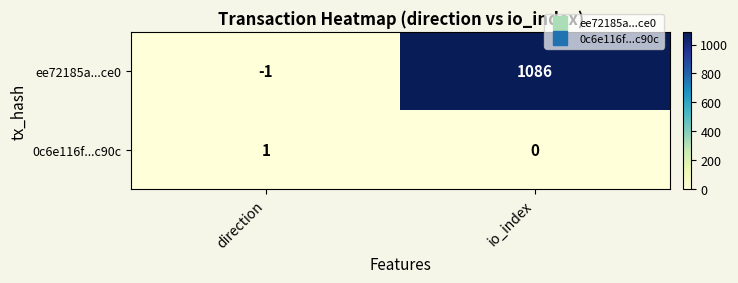

How many distinct data groups are displayed?

2